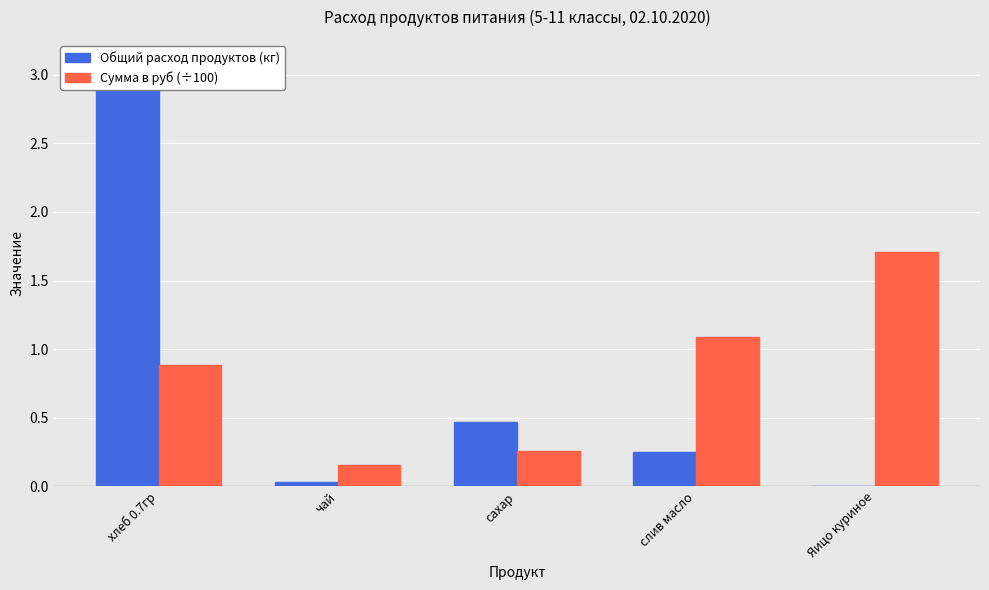

What is the label of the 4th bar from the left?

слив масло